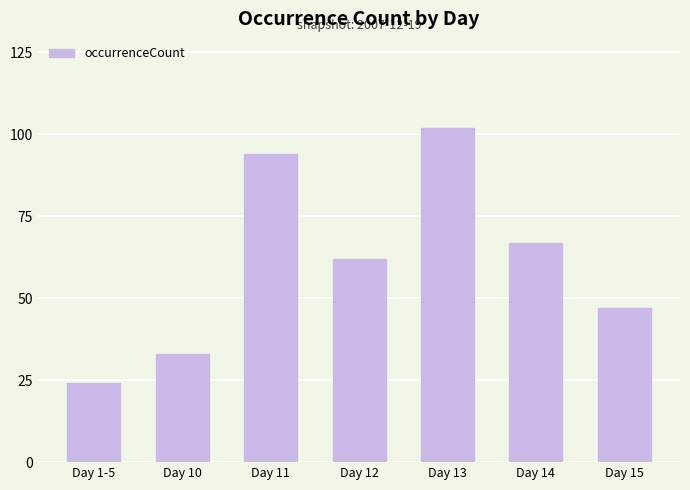

What is the label of the 7th bar from the left?

Day 15